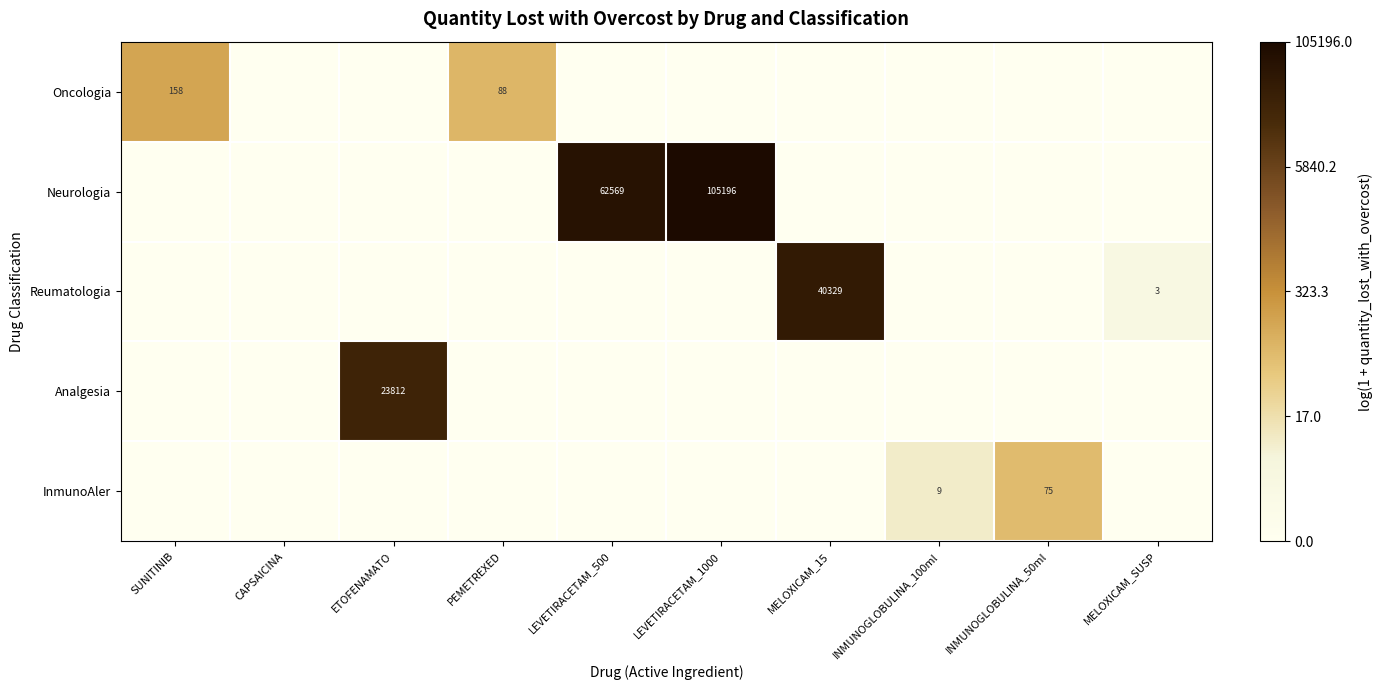

Is the value of Analgesia at ETOFENAMATO greater than the value of InmunoAler at INMUNOGLOBULINA_50ml?

Yes